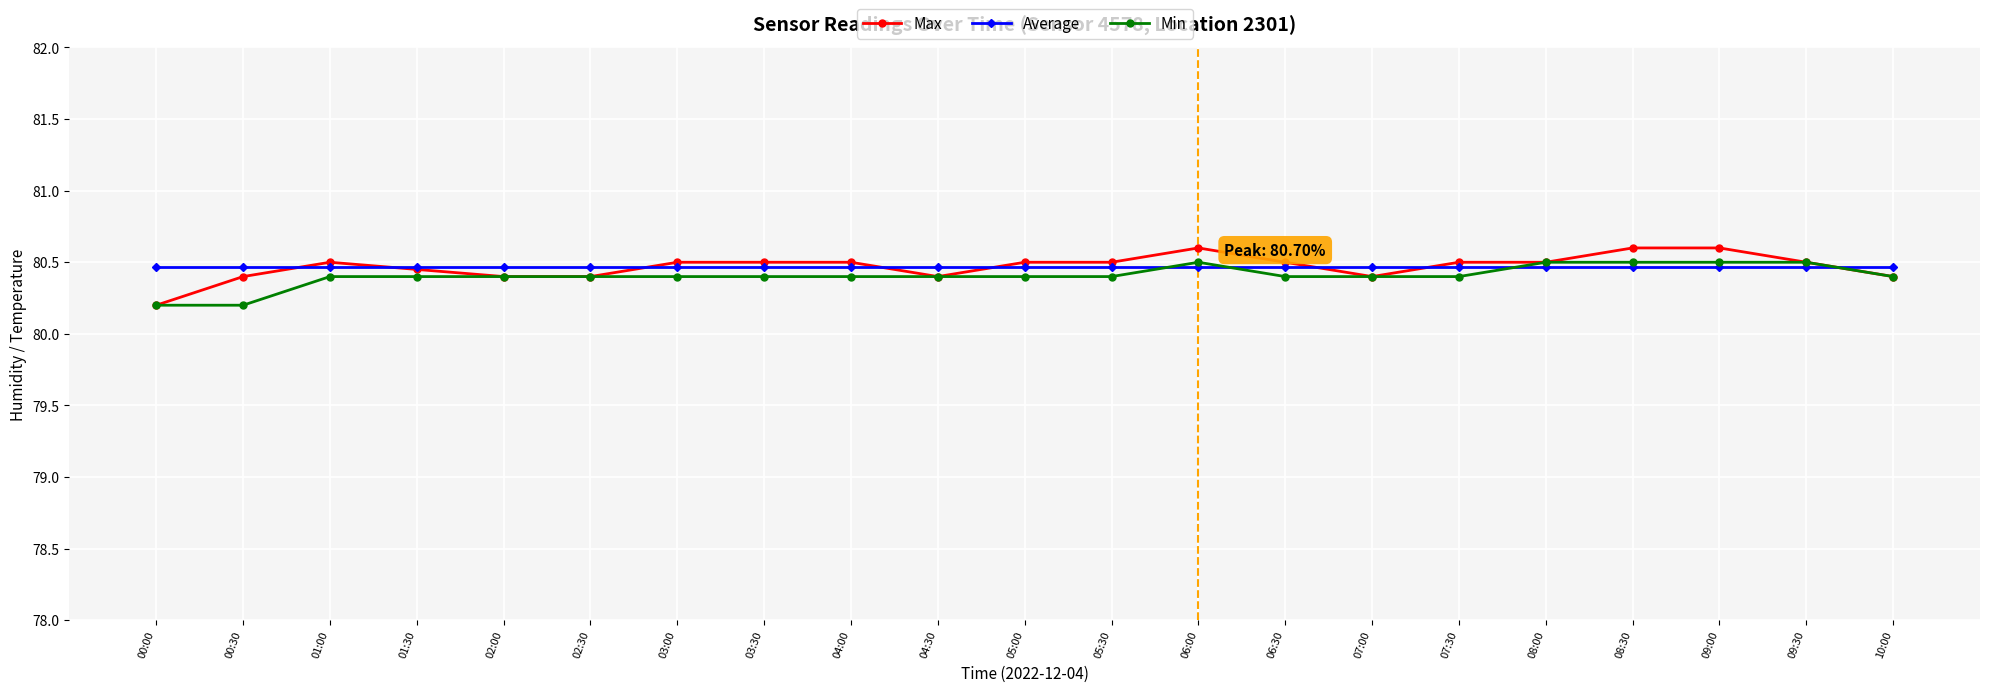

What is the total value across all series at 00:30?

241.1